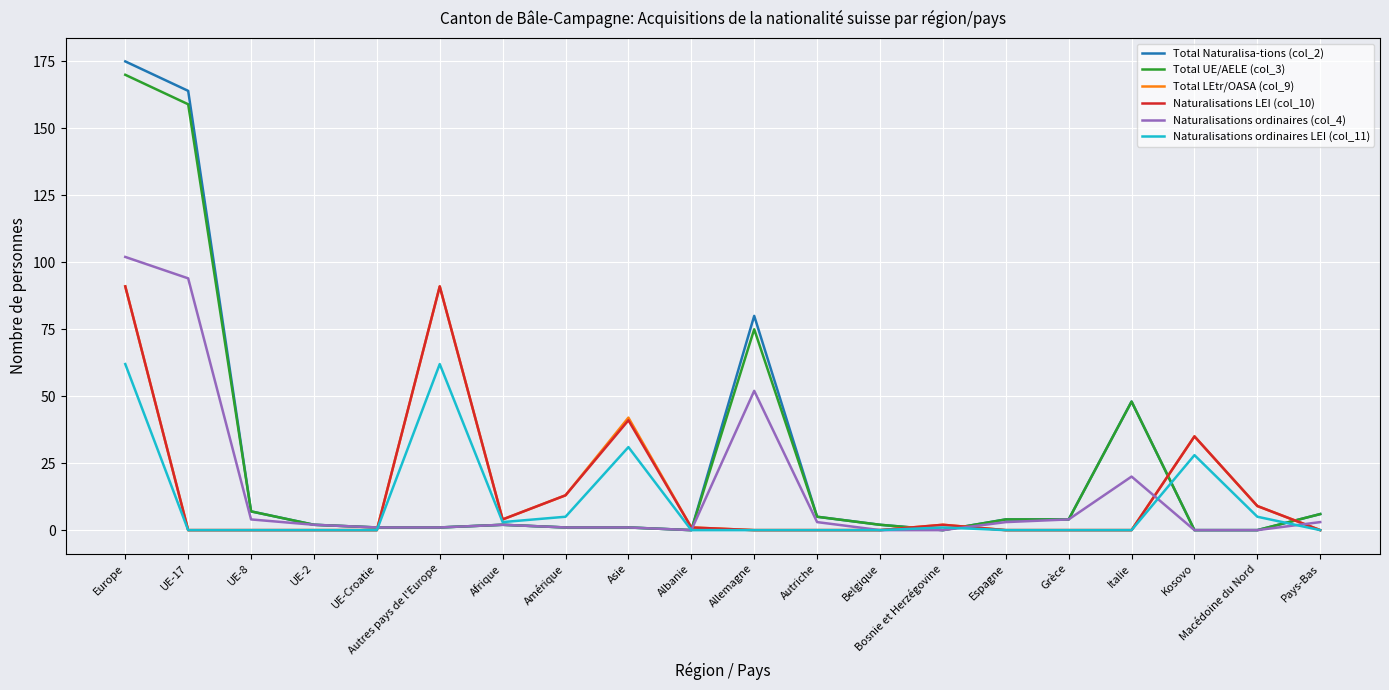

At which label is Naturalisations ordinaires LEI (col_11) closest to 31?

Asie